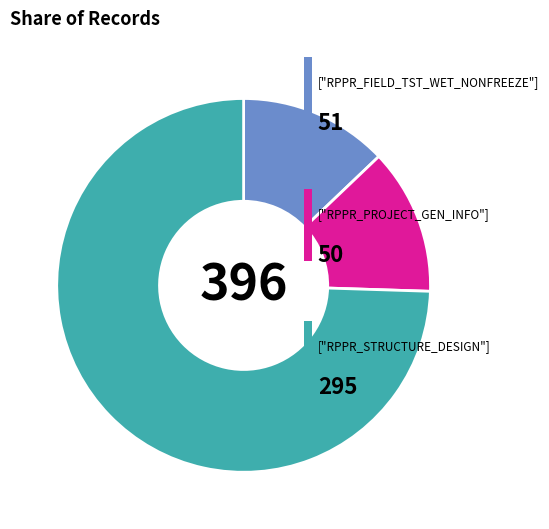

How many segments does this pie chart have?

3